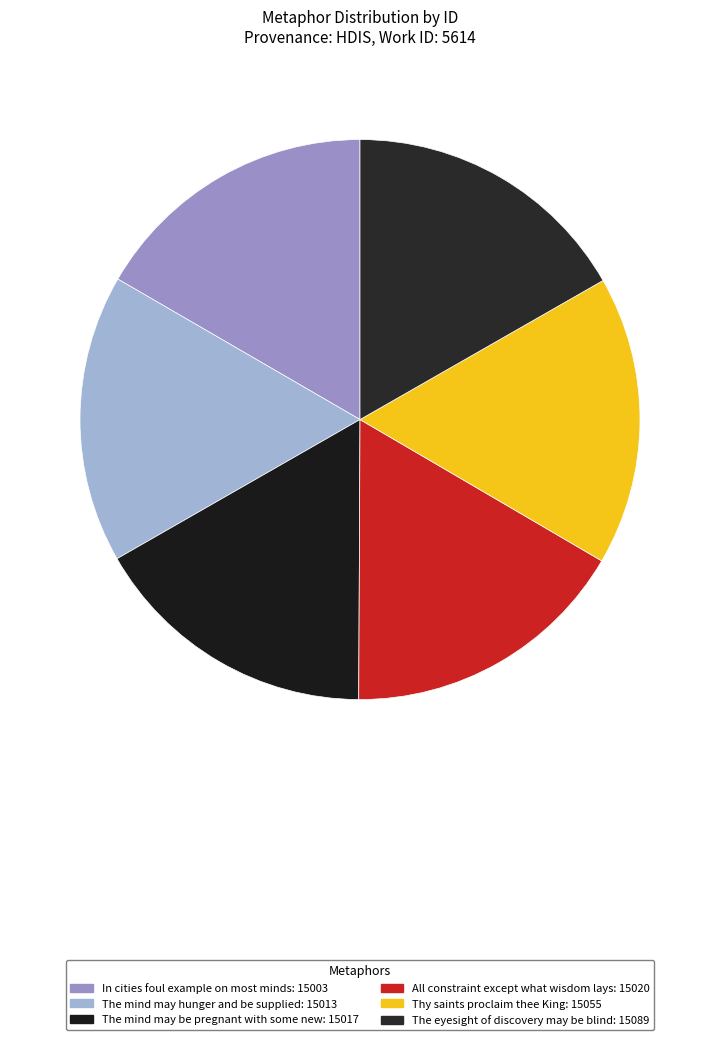

True or false: The eyesight of discovery may be blind accounts for 4% of the total.

False